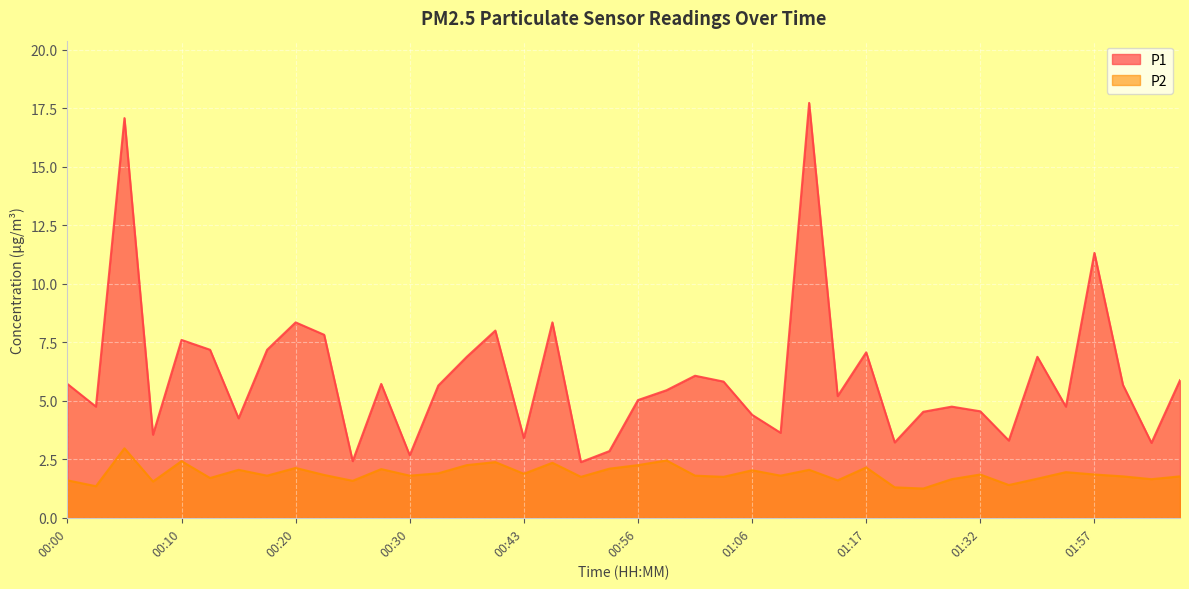

True or false: P2 and P1 cross at least once.

False